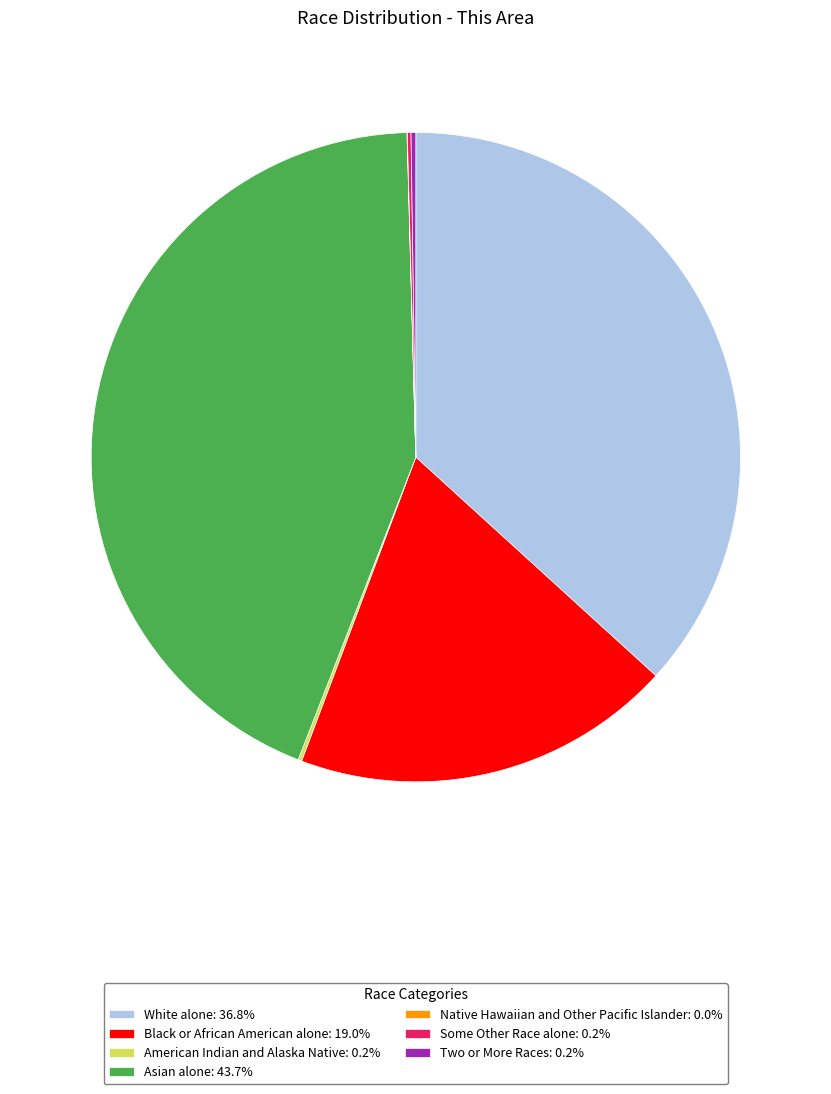

Is there any slice that represents more than half of the pie?

No